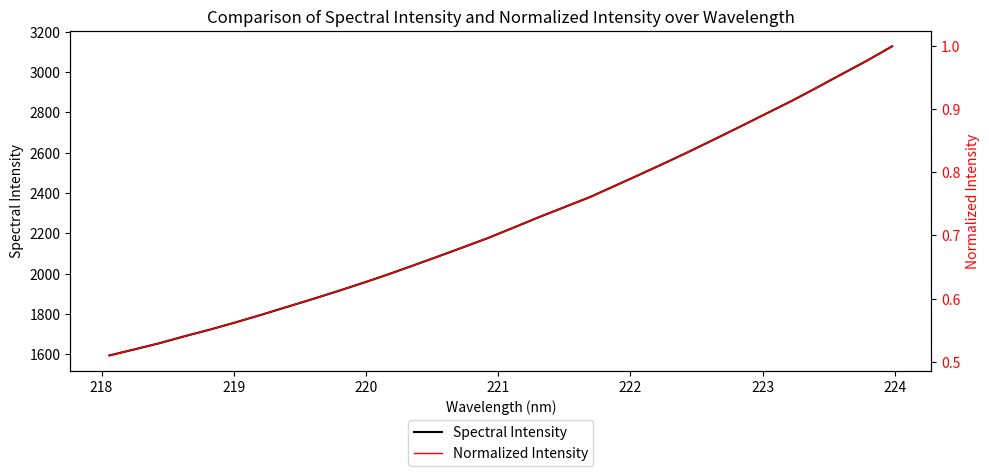

How many distinct data groups are displayed?

2